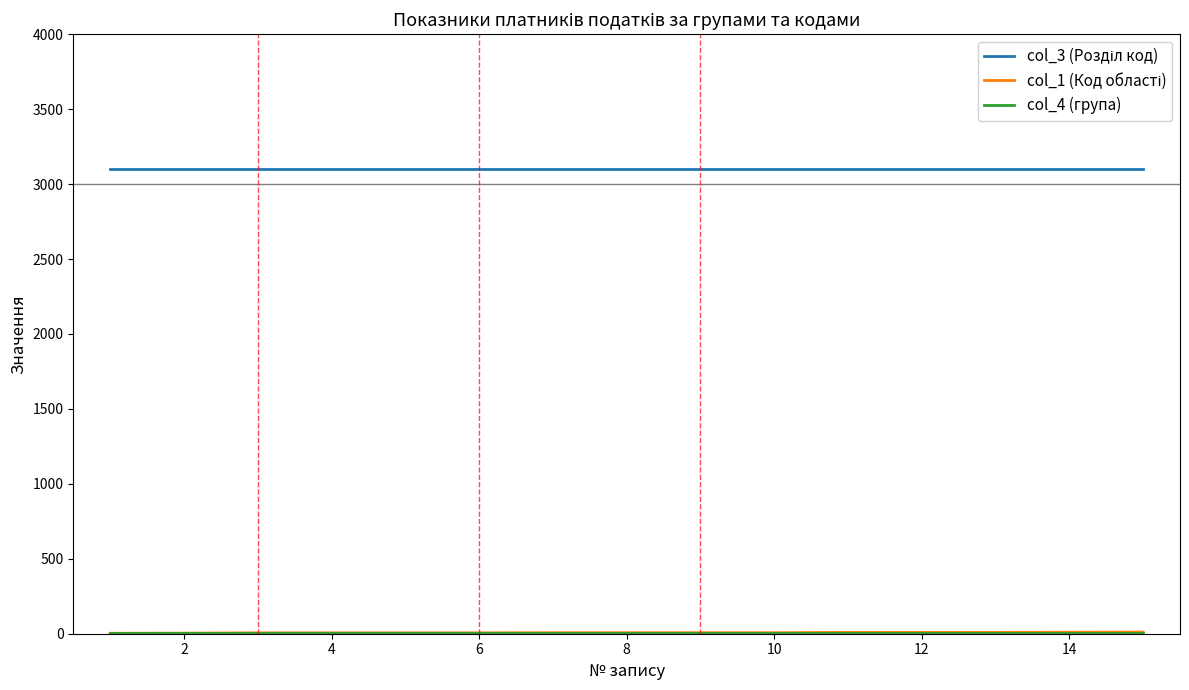

What is the greatest value displayed?

3100